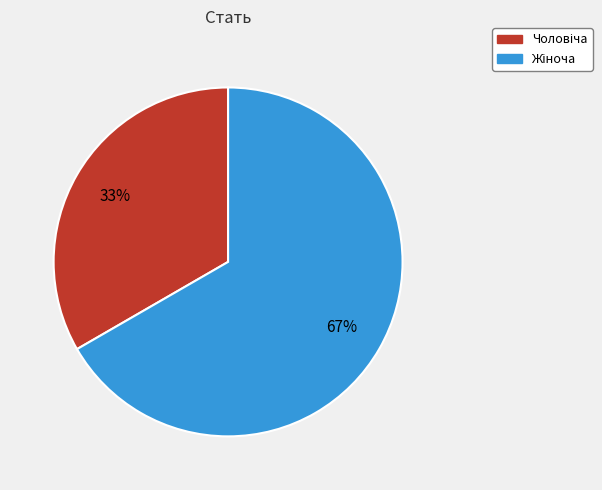

Is there any slice that represents more than half of the pie?

Yes